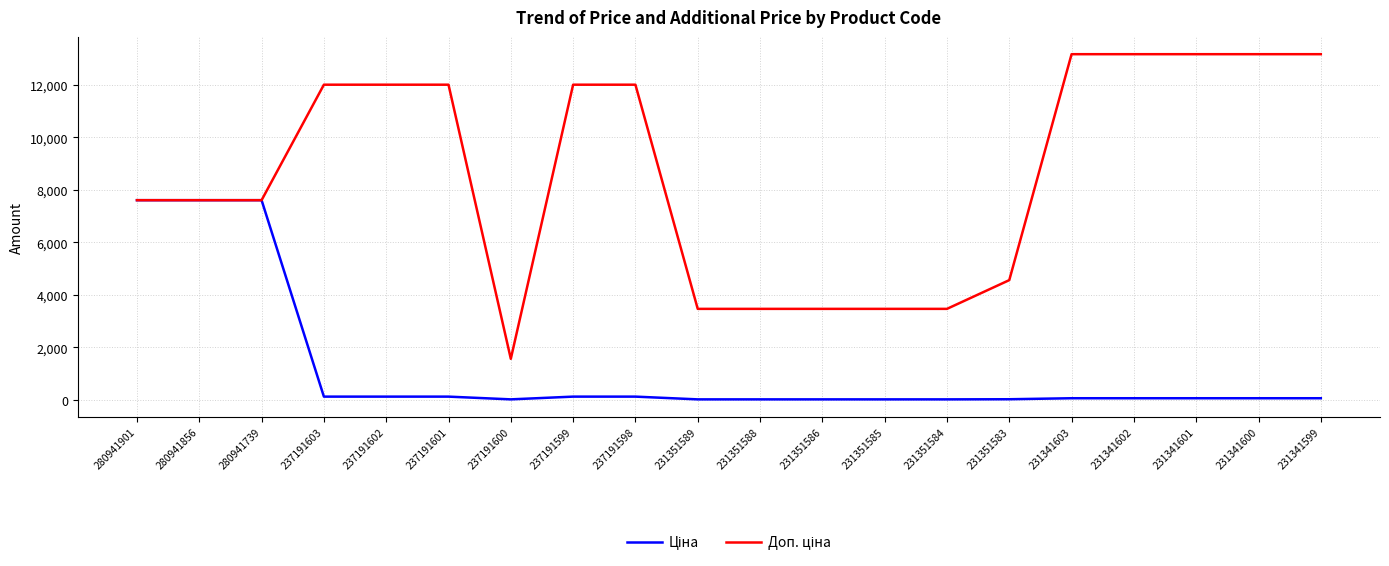

What is the greatest value displayed?

13171.5